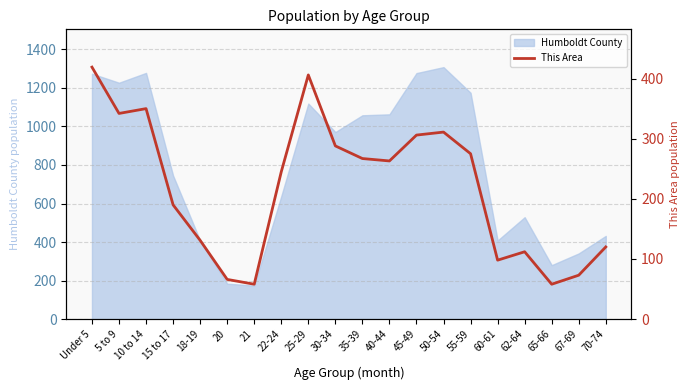

Approximately how many times larger is the value at 21 compared to 35-39?

0.2